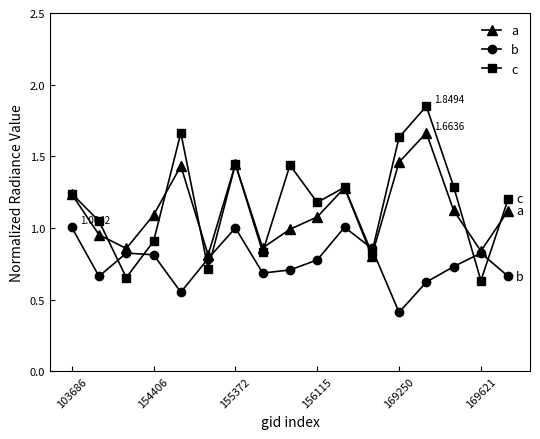

What is the average value of the a series?

1.1